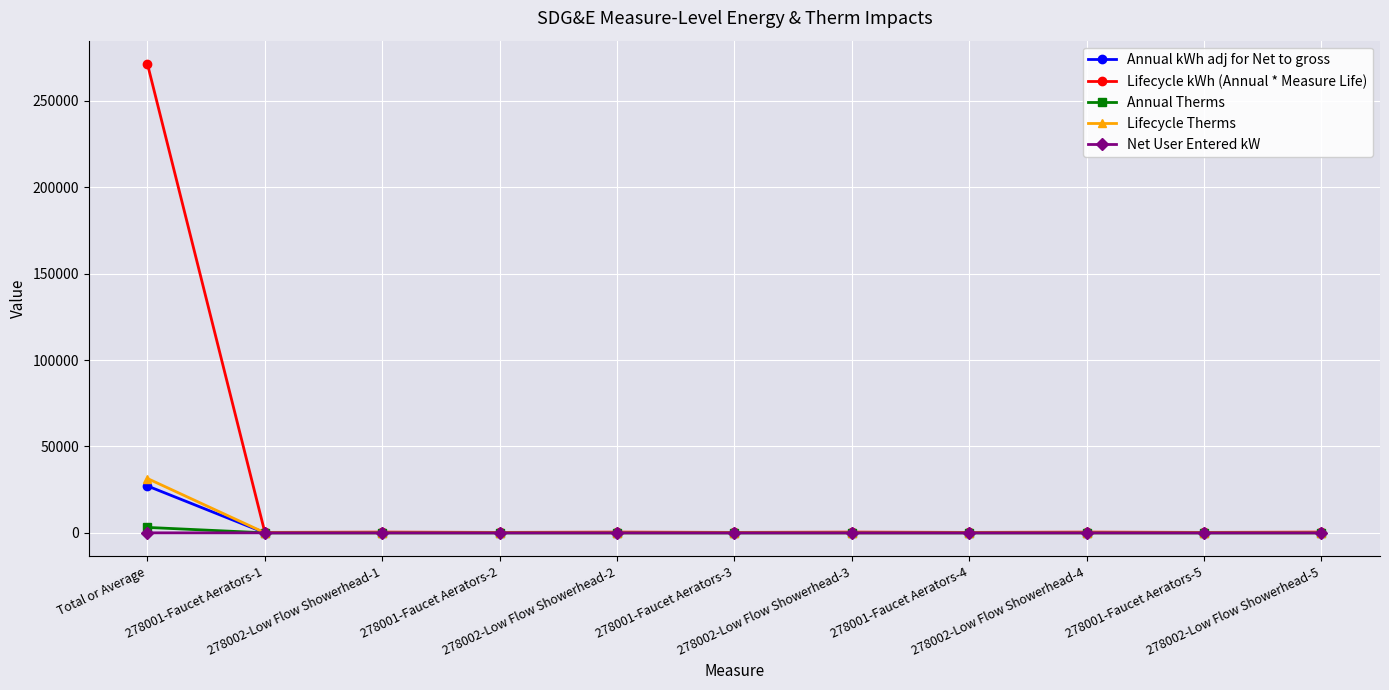

What is the difference between the highest and lowest values at 278001-Faucet Aerators-4?

255.0